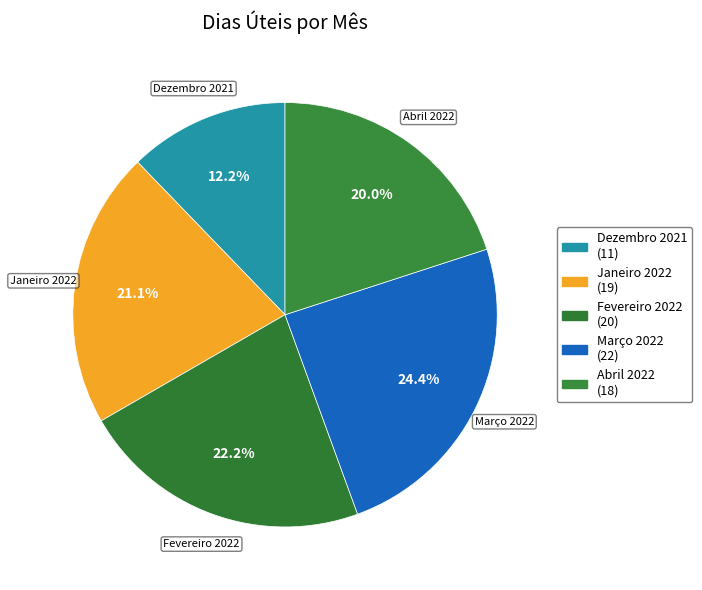

How many segments does this pie chart have?

5